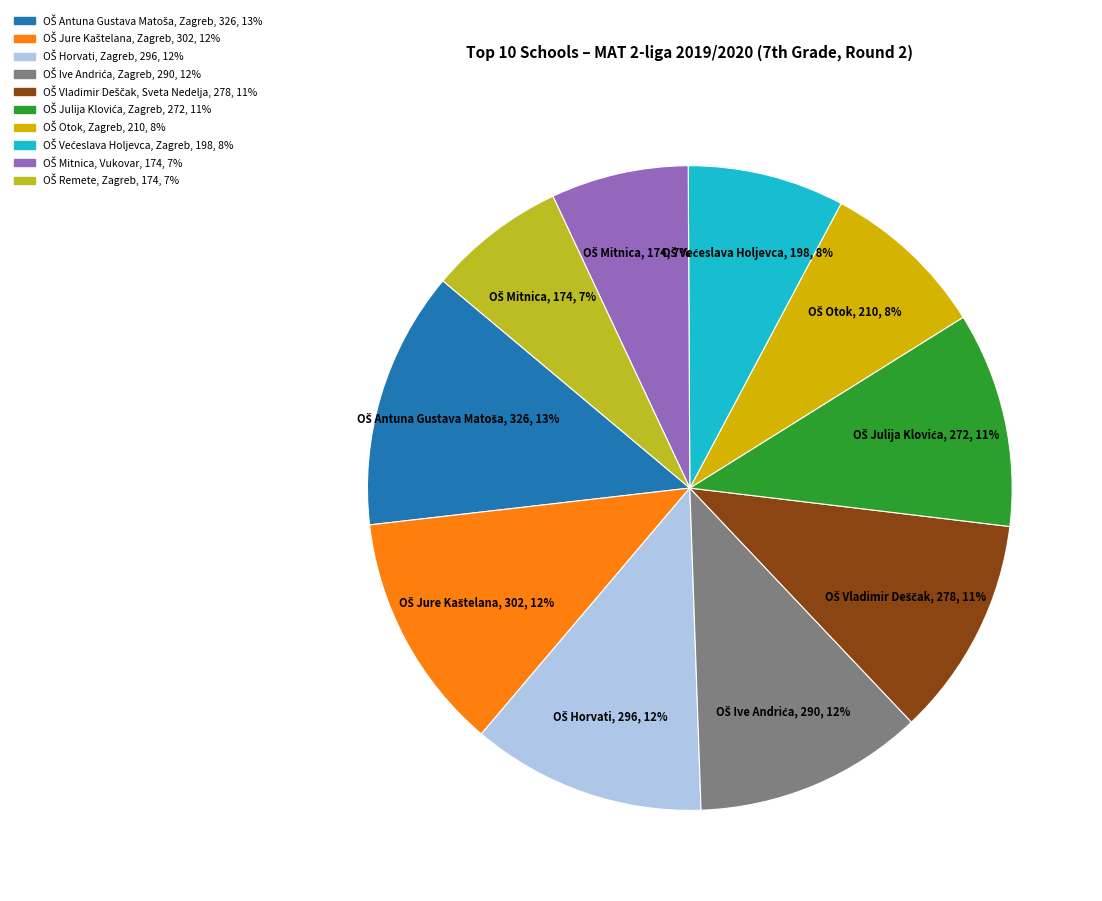

To the nearest percent, what is the difference between the largest and smallest slice percentages?

6%